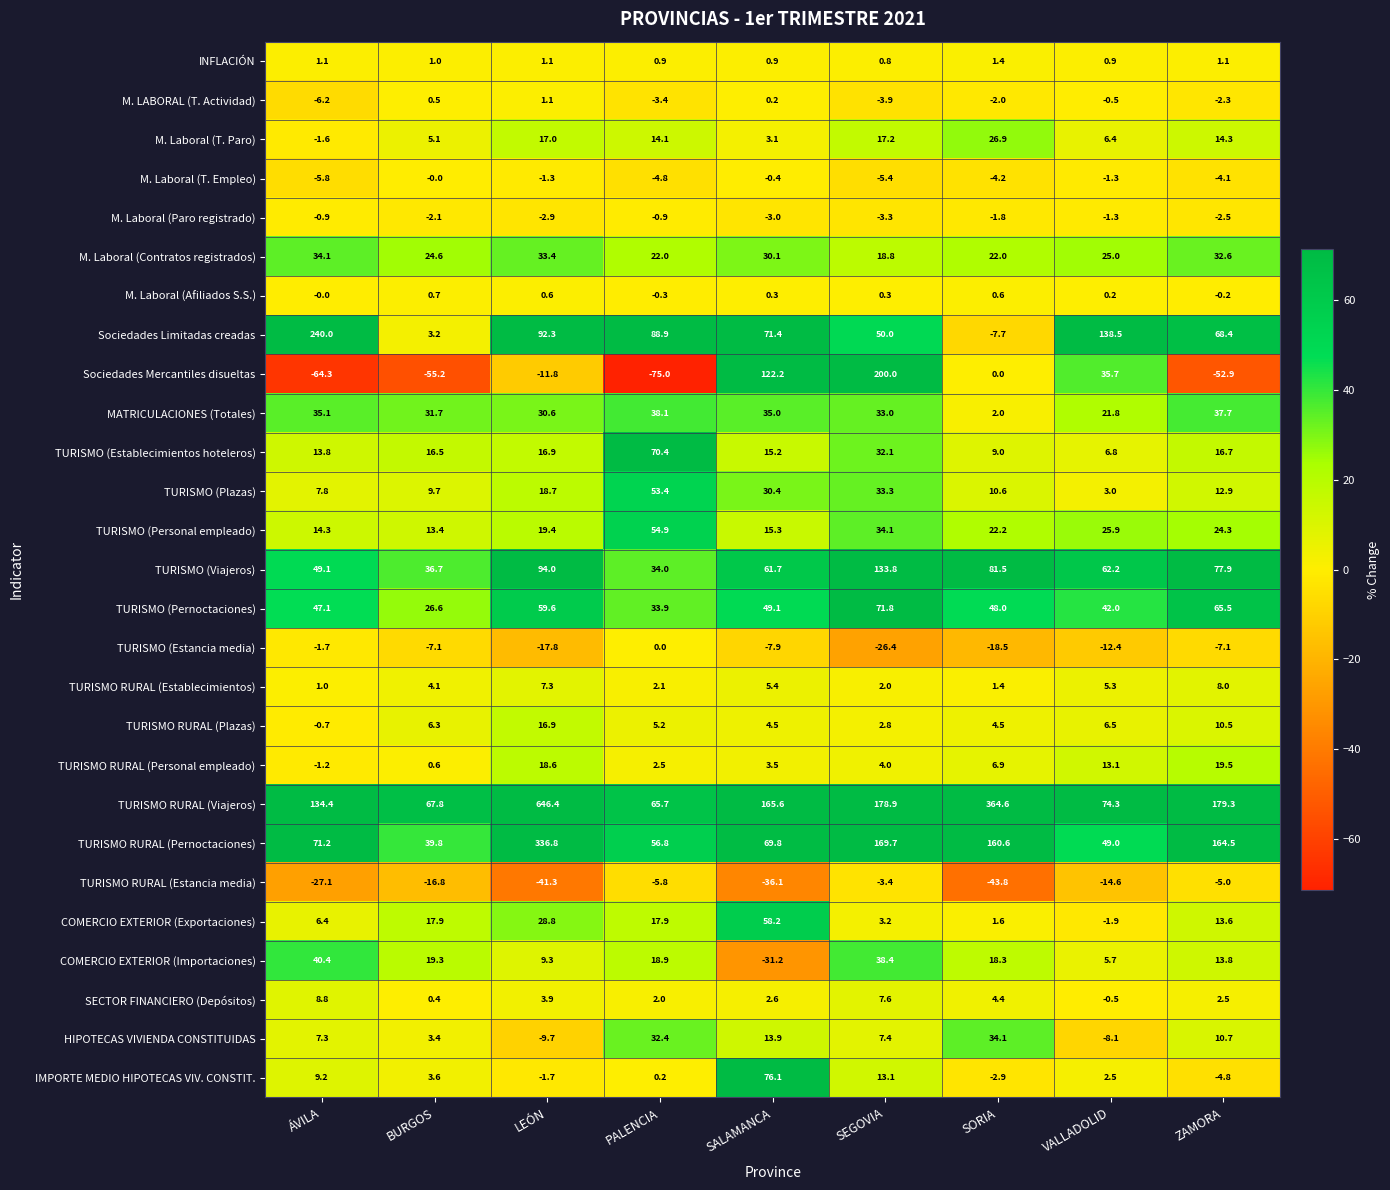

What is the maximum value shown in the chart?

646.4